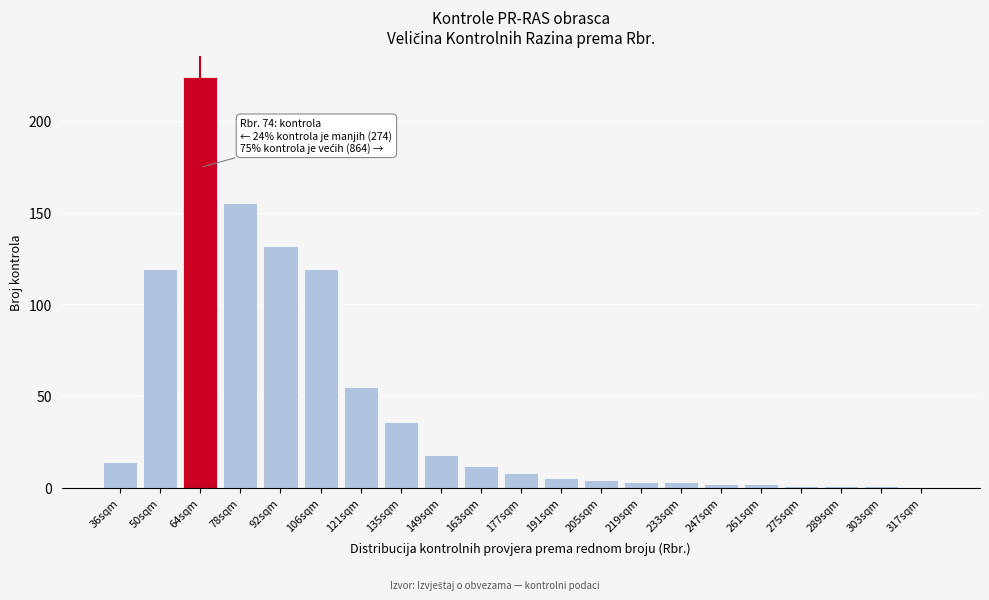

Reading right to left, transcribe all the data shown in this chart.

317sqm=0	303sqm=1	289sqm=1	275sqm=1	261sqm=2	247sqm=2	233sqm=3	219sqm=3	205sqm=4	191sqm=5	177sqm=8	163sqm=12	149sqm=18	135sqm=36	121sqm=55	106sqm=119	92sqm=132	78sqm=155	64sqm=224	50sqm=119	36sqm=14